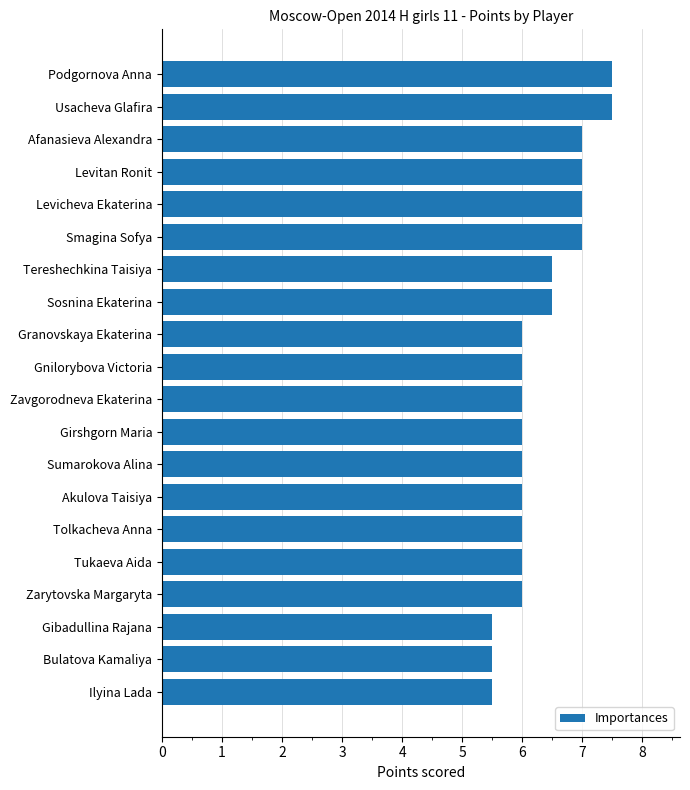

How many series are shown in this chart?

1